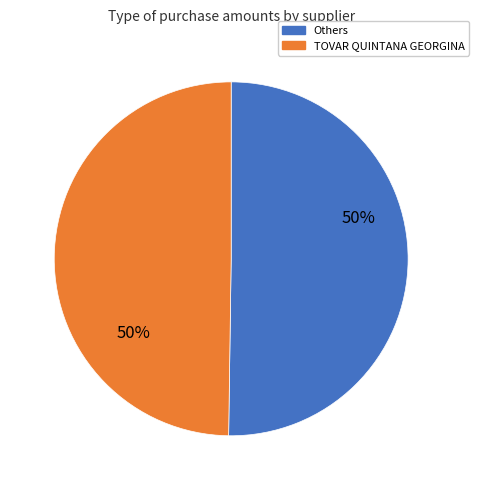

Count the number of slices in the pie.

2